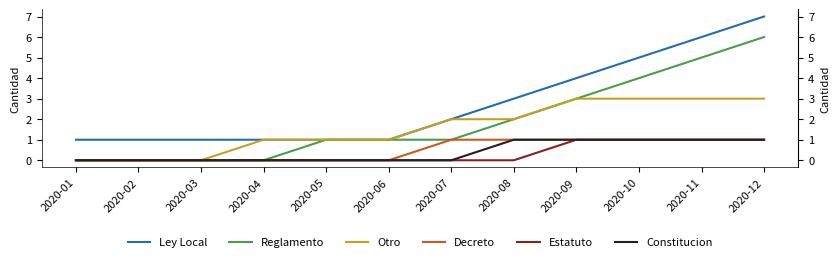

Which has a higher value, 2020-05 or 2020-01?

2020-05